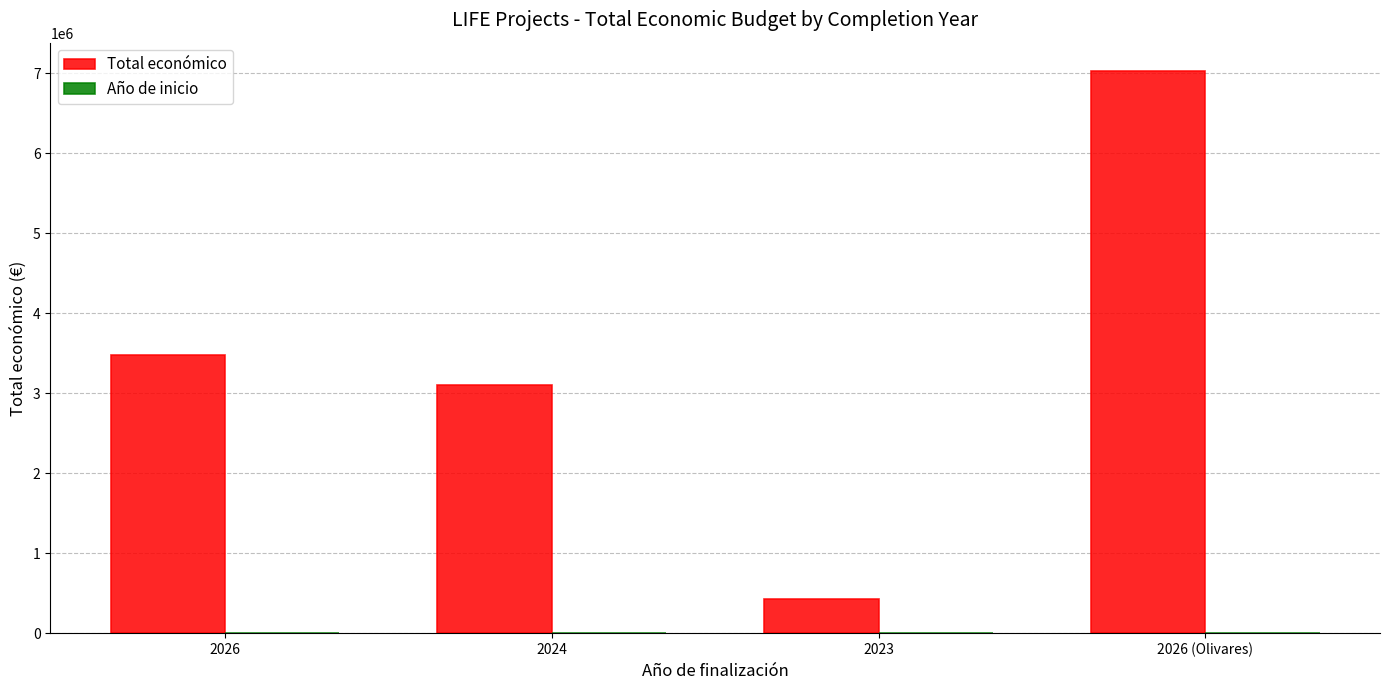

Is it true that Total económico equals 5154904 at 2024?

False